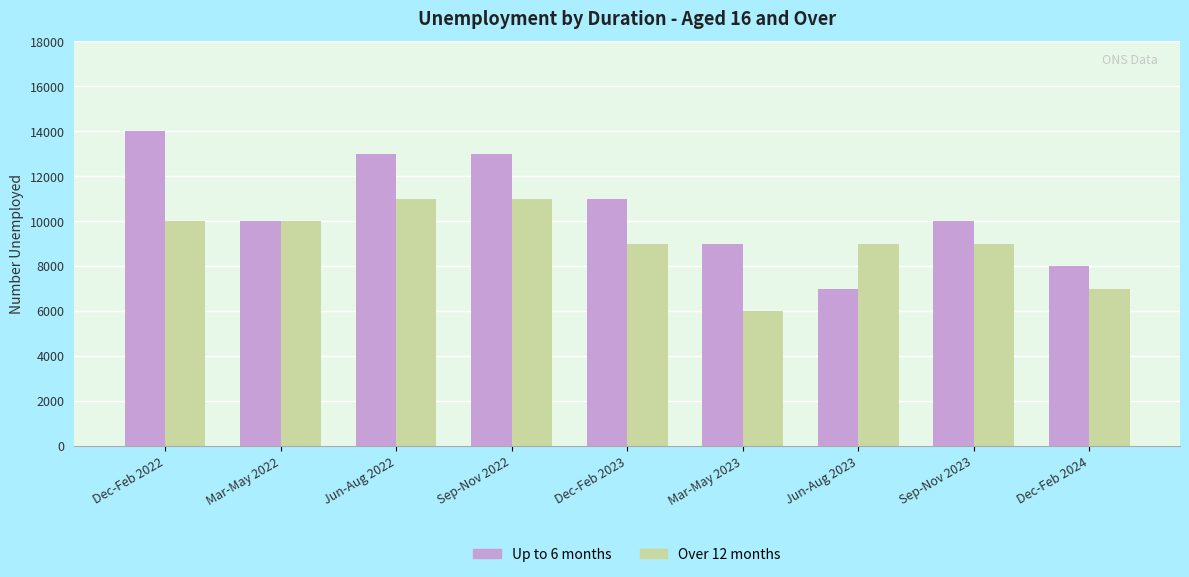

At which label does Over 12 months first exceed 9000?

Dec-Feb 2022